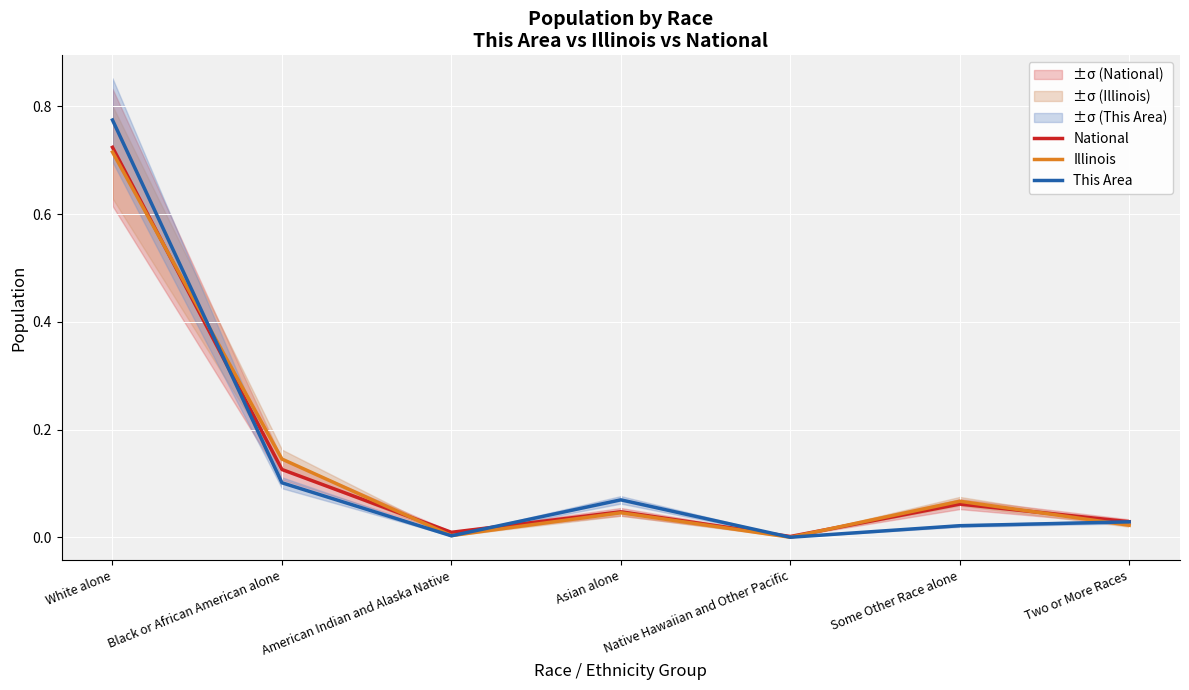

What is the difference between the Illinois values at Black or African American alone and Native Hawaiian and Other Pacific?

0.1